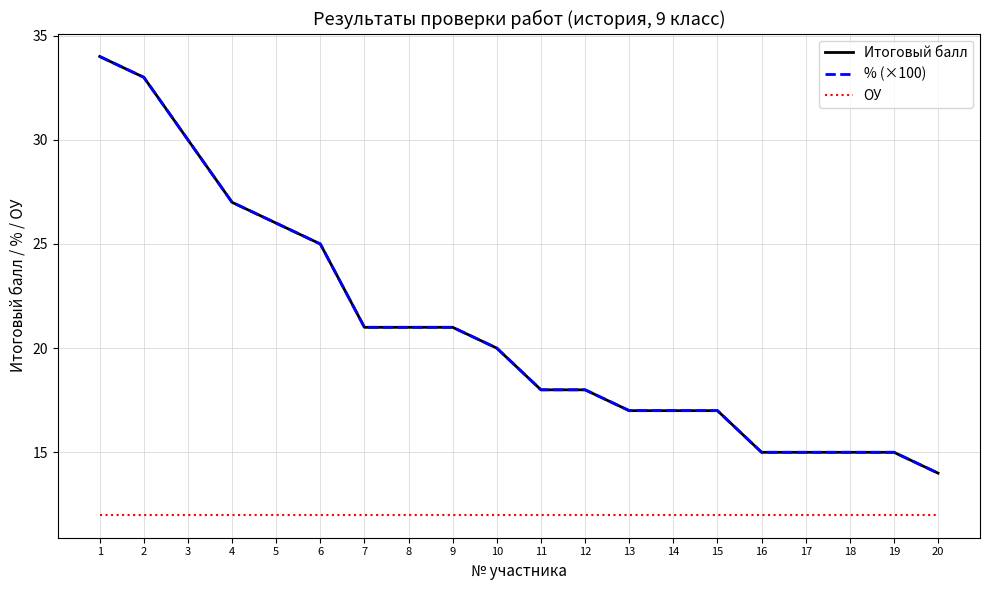

How many lines are shown in the chart?

3